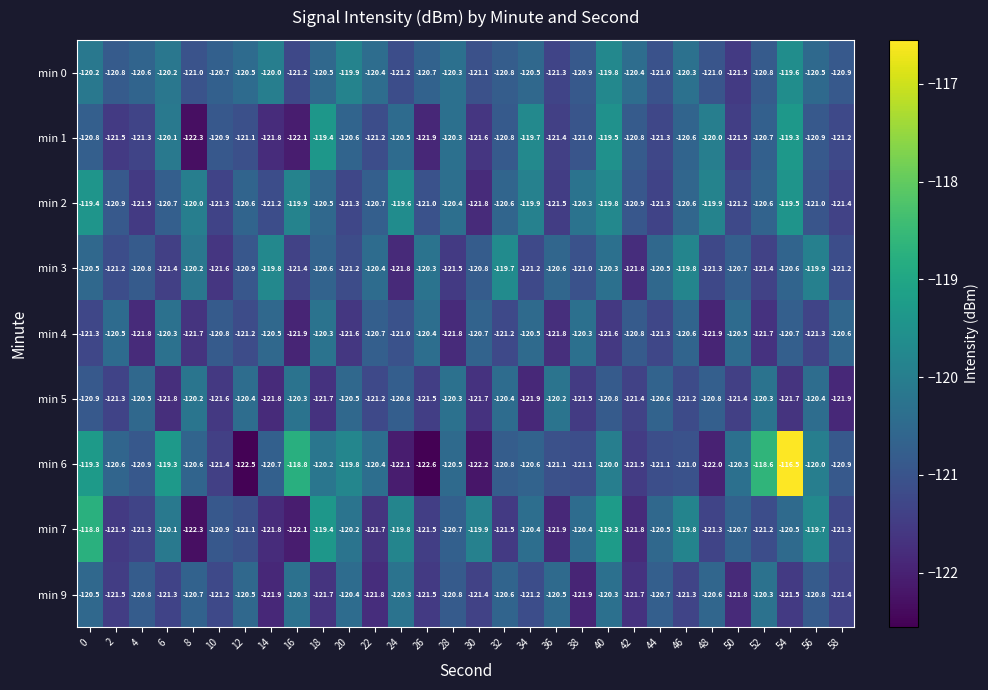

What is the difference between the second highest and minimum values in the min 7 series?

3.0